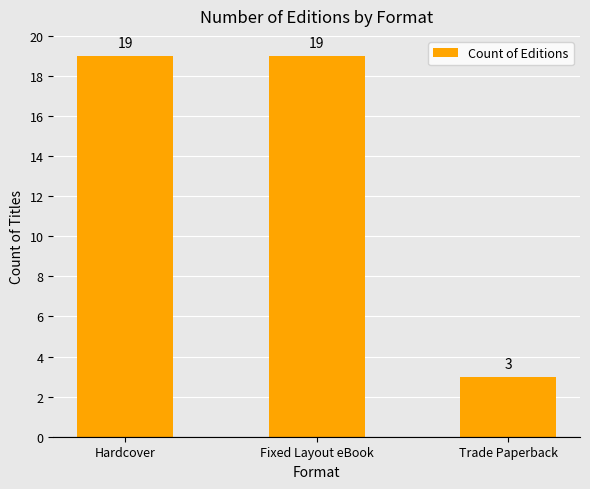

Is it true that the value at Trade Paperback is 3?

True